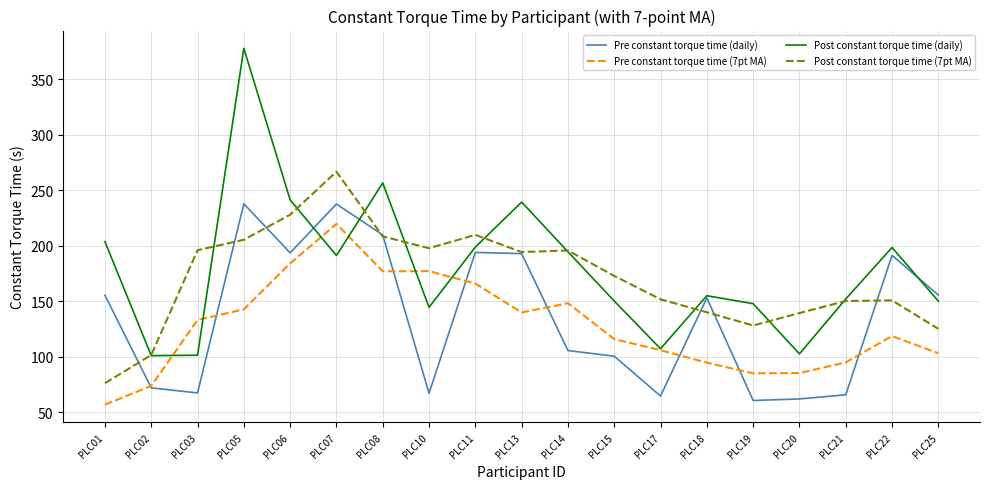

At which category is the sum across all series the highest?

PLC05